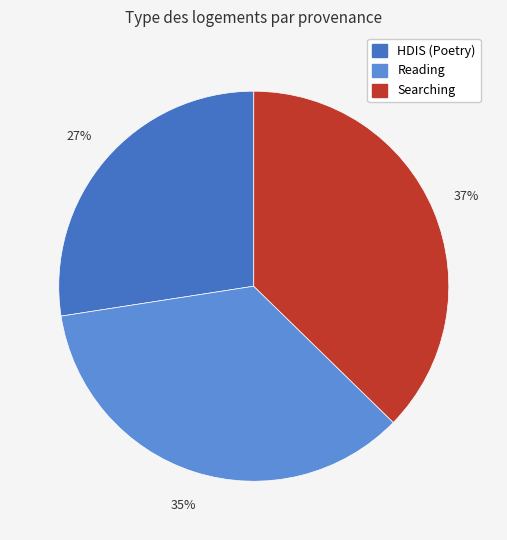

The Searching slice represents 37% of the pie. True or false?

True